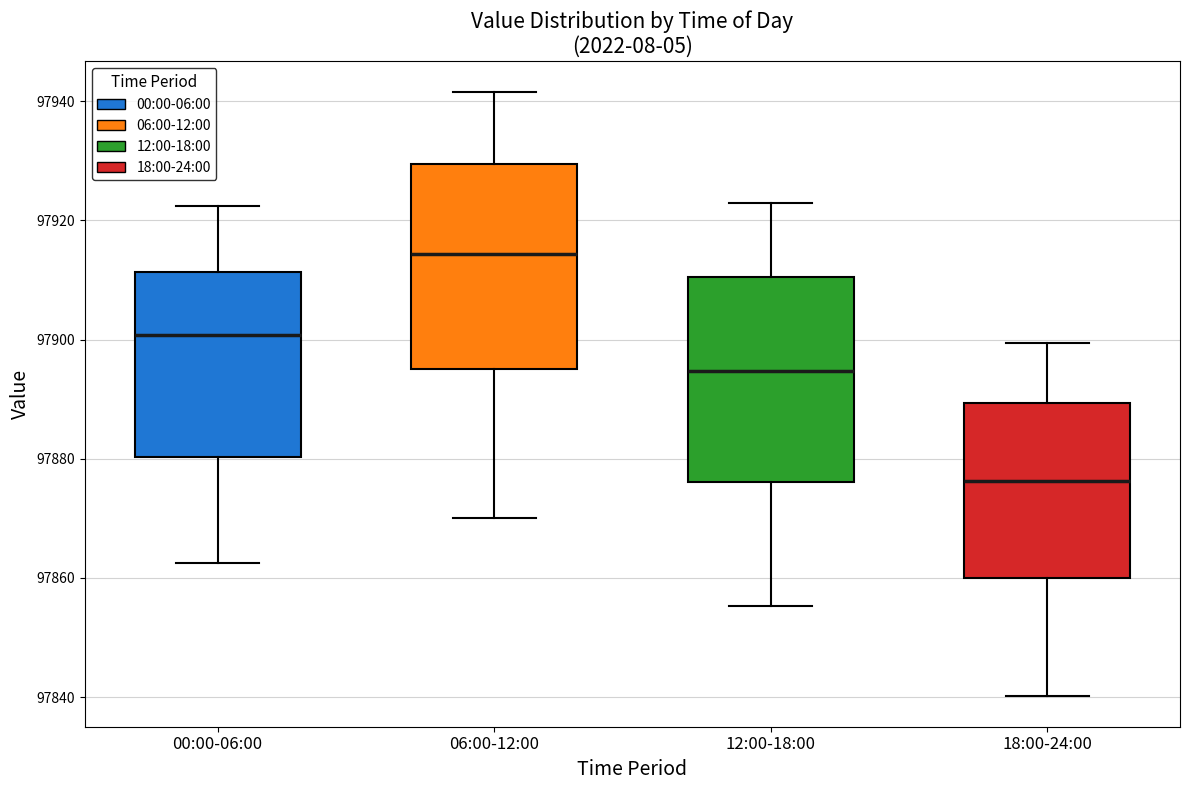

Which box has the highest median line?

06:00-12:00